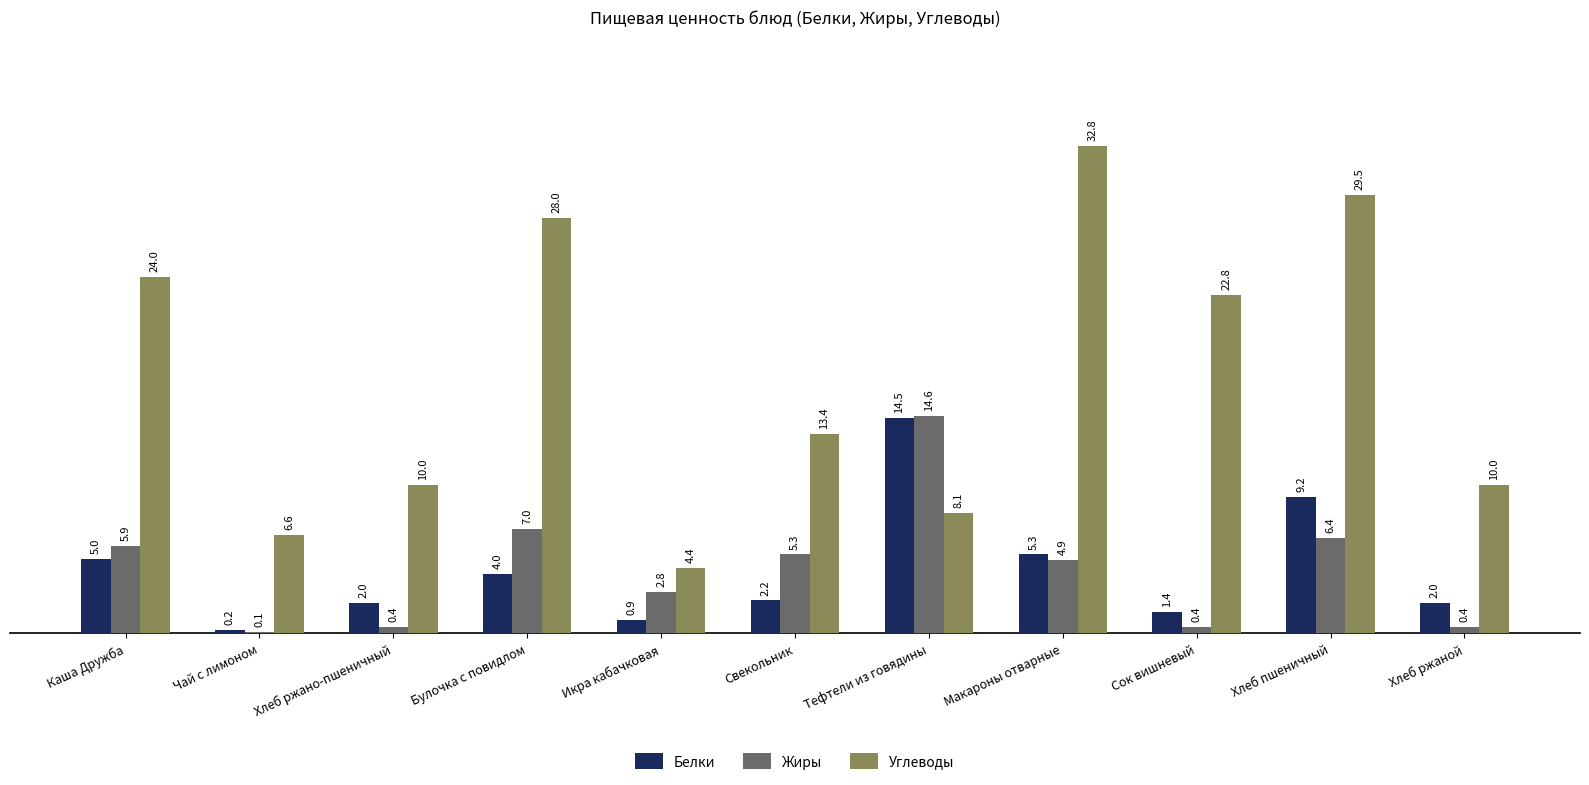

Between Макароны отварные and Сок вишневый, which series saw the biggest shift?

Углеводы